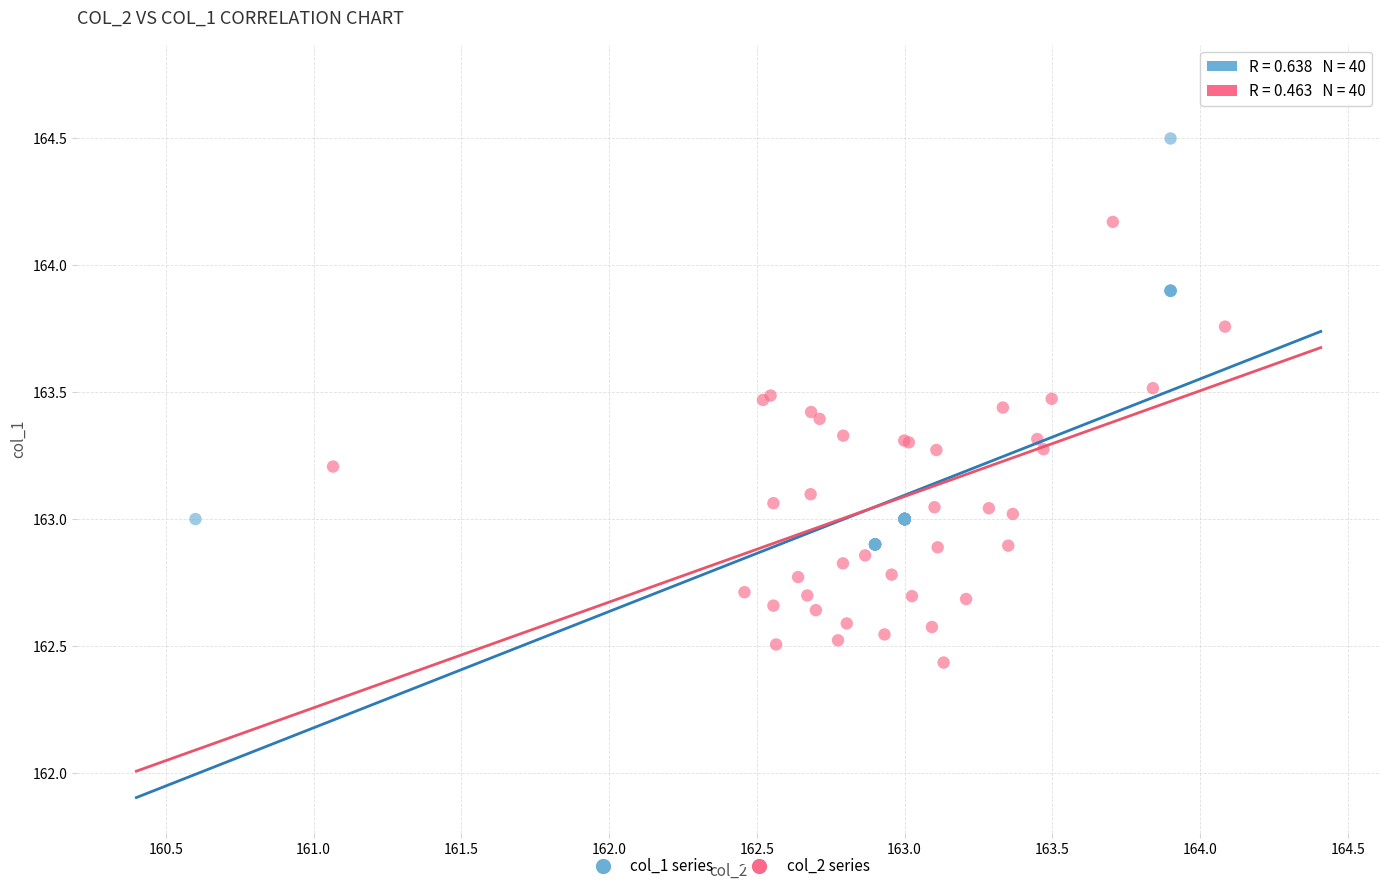

Which series reaches the maximum Y coordinate?

col_2 series